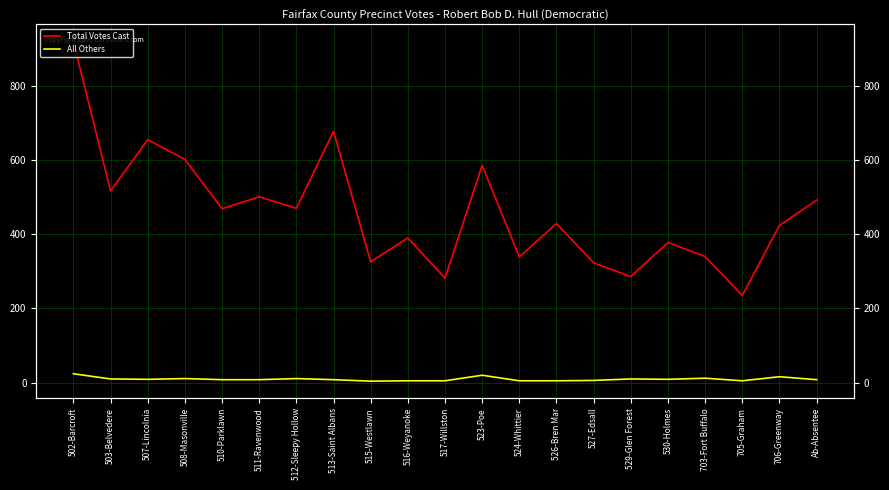

What is the lowest value of the All Others series?

4